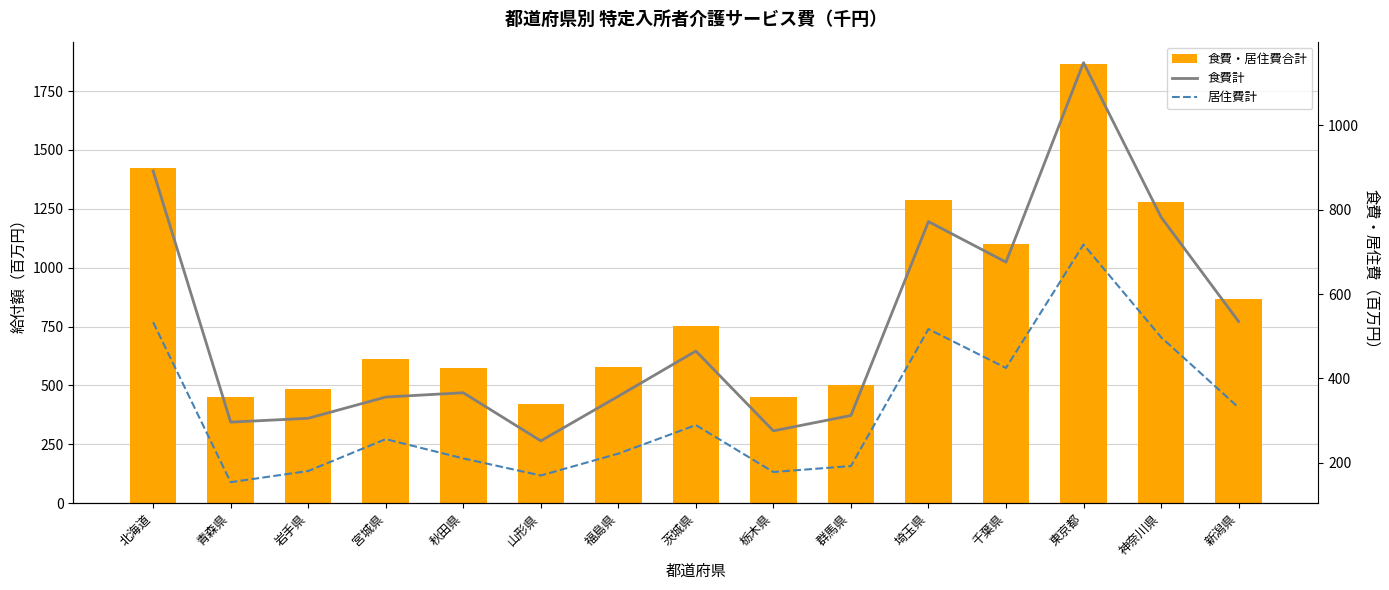

Between 福島県 and 東京都, which series saw the biggest shift?

食費・居住費合計